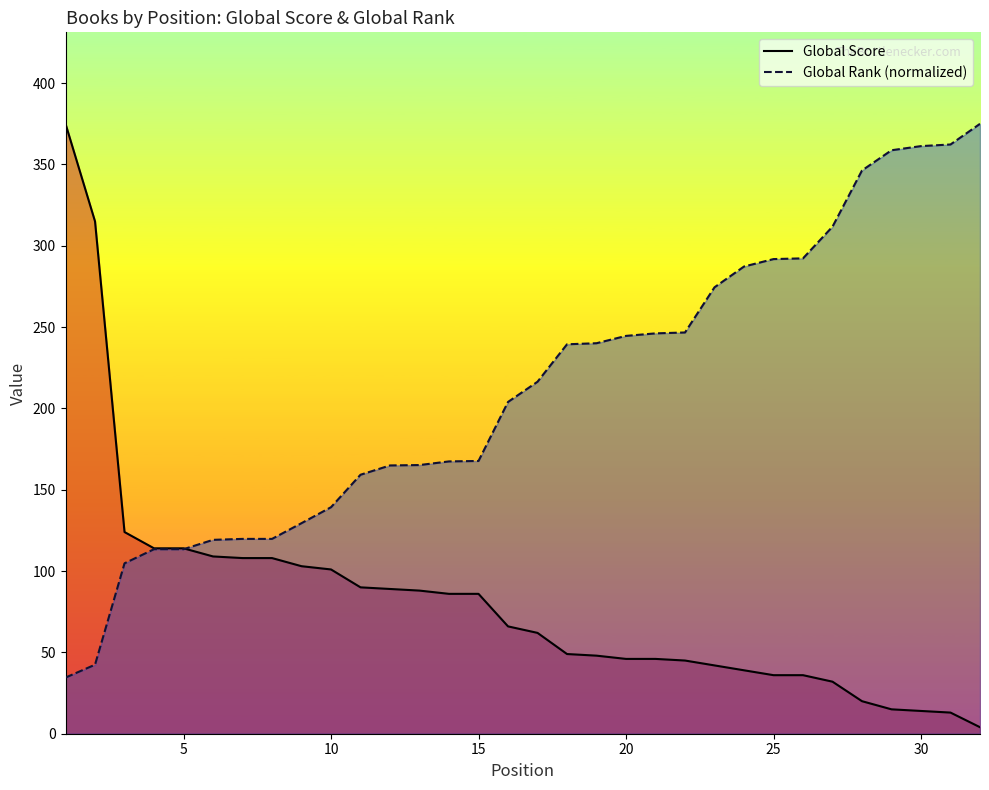

What is the highest value of the Global Rank (normalized) series?

375.0